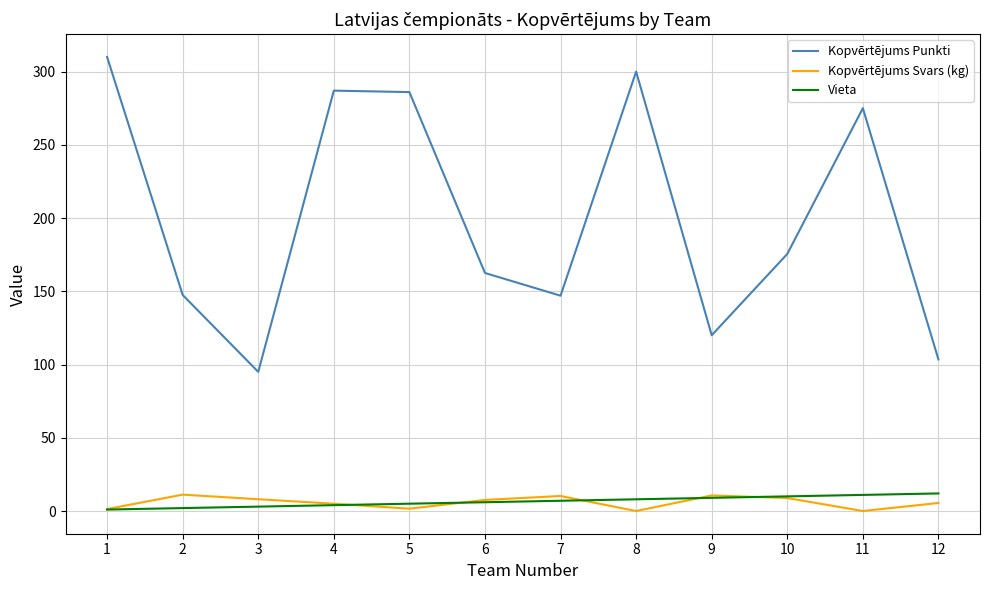

Which series has the largest total across all categories?

Kopvērtējums Punkti